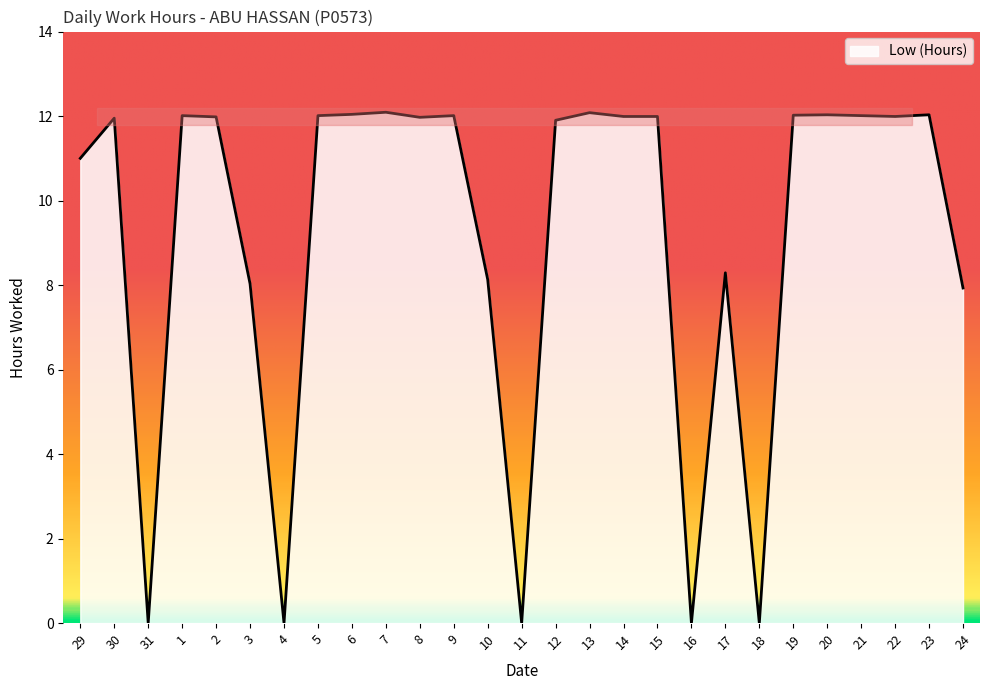

Where is the first local minimum?

31